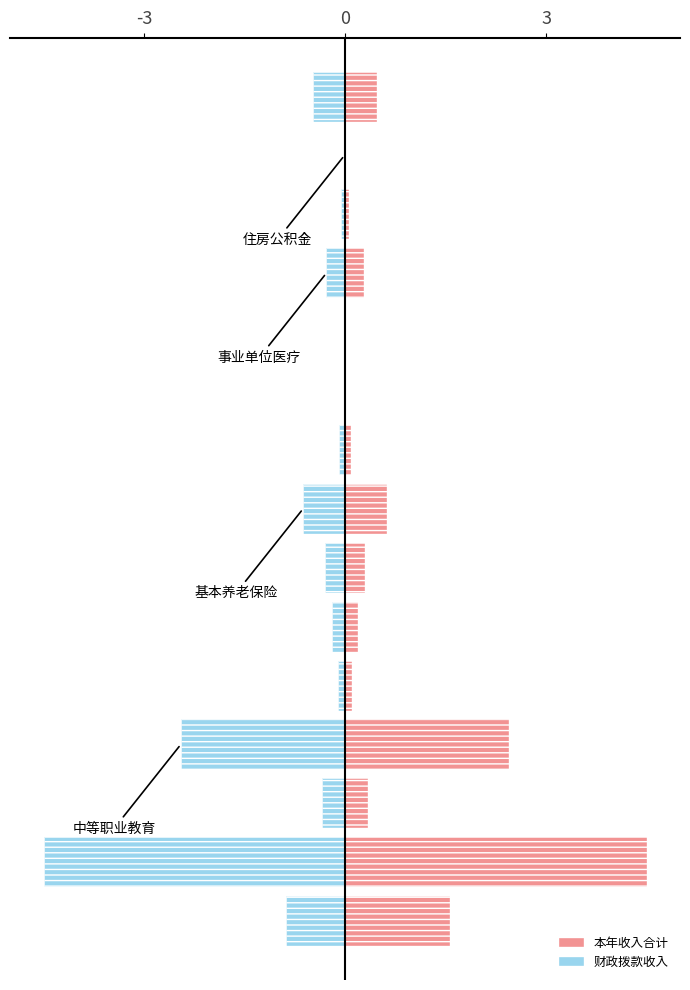

What is the difference between the 财政拨款收入 values at 3 and 12?

2.4